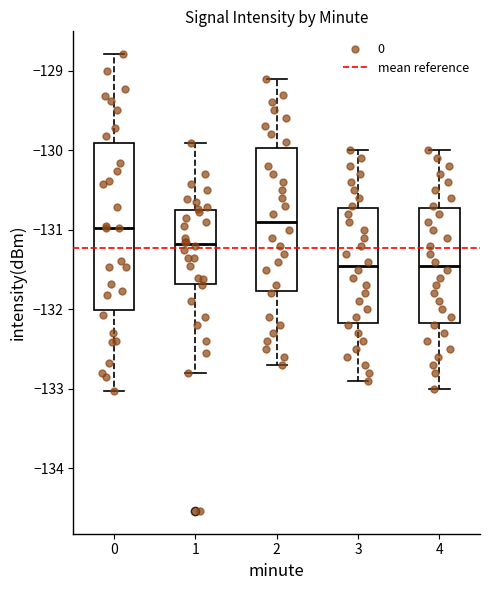

Where does the lower whisker of the box at x = 2 end on the y-axis? The values are not printed on the chart, so give them approximately, as read against the axis.

-132.7